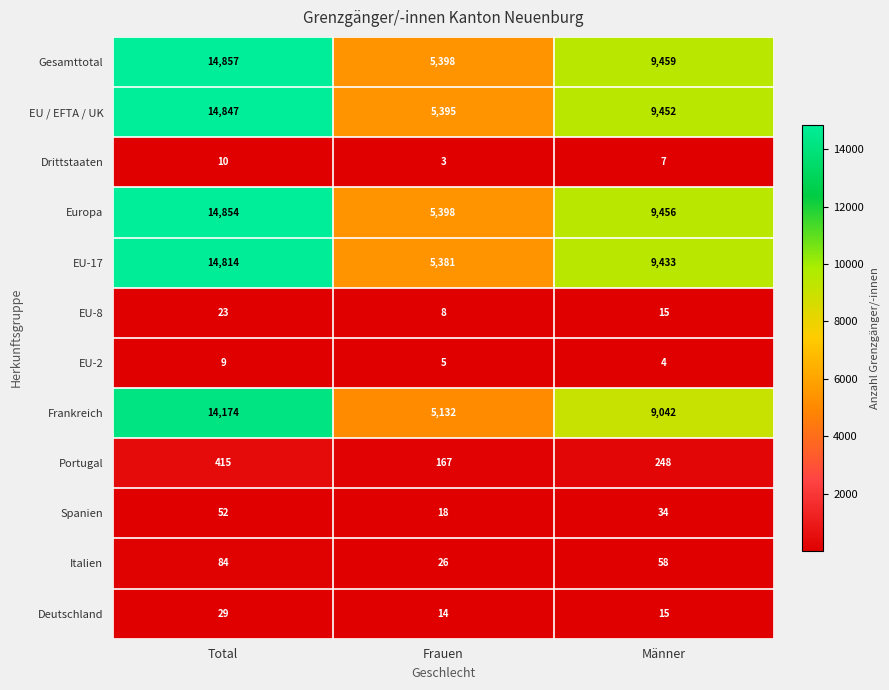

What is the spread (max minus min) of values at Frauen?

5395